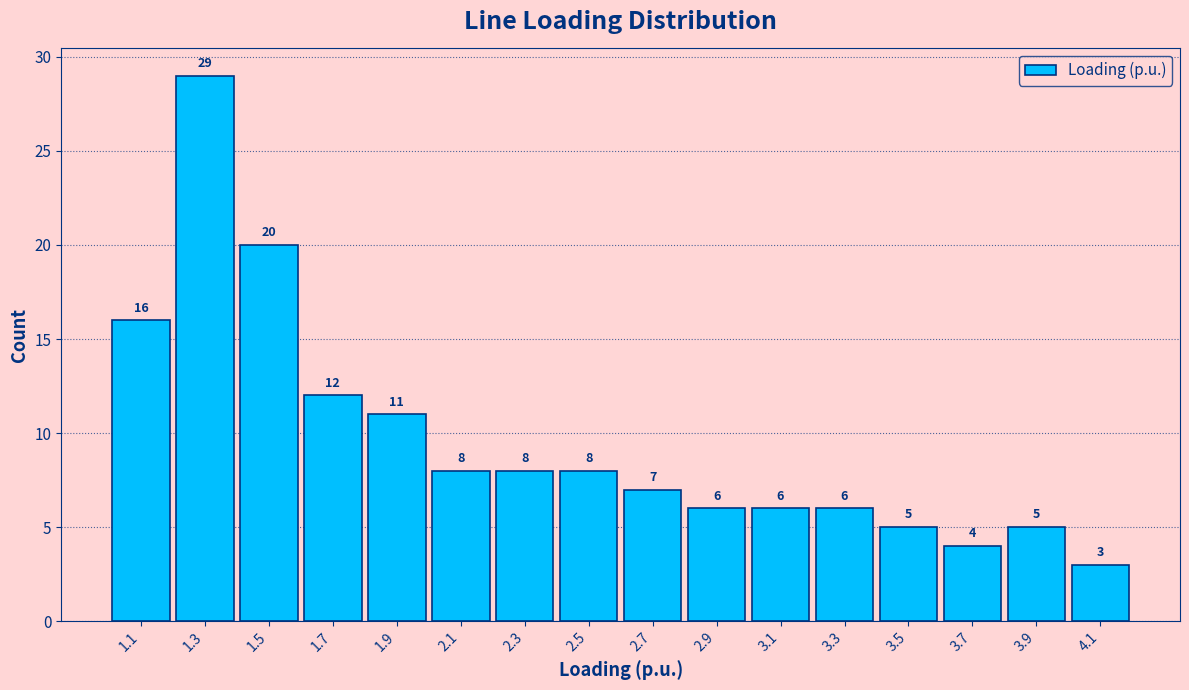

What is the height of the bar covering 2.8 to 3.0 on the x-axis?

6